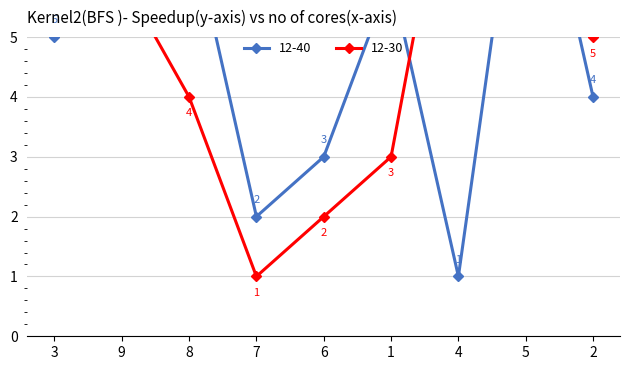

Where is the first local minimum for 12-40?

7